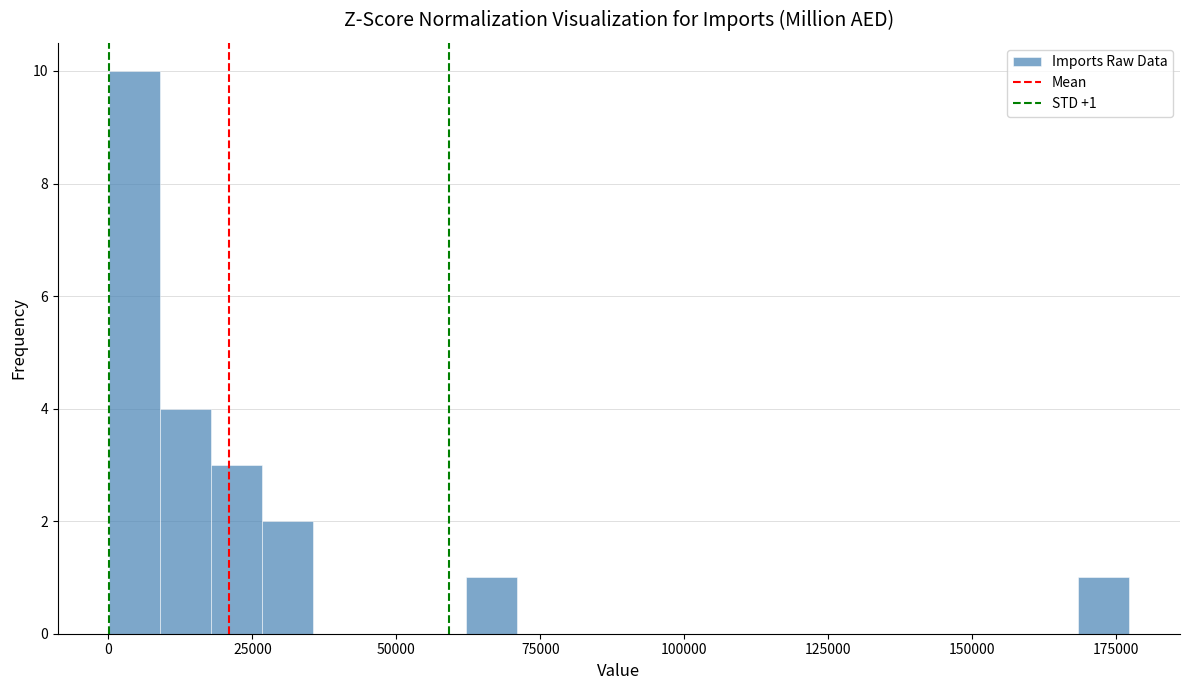

Read against the x-axis, roughly where is the centre of the tallest bar?

5000